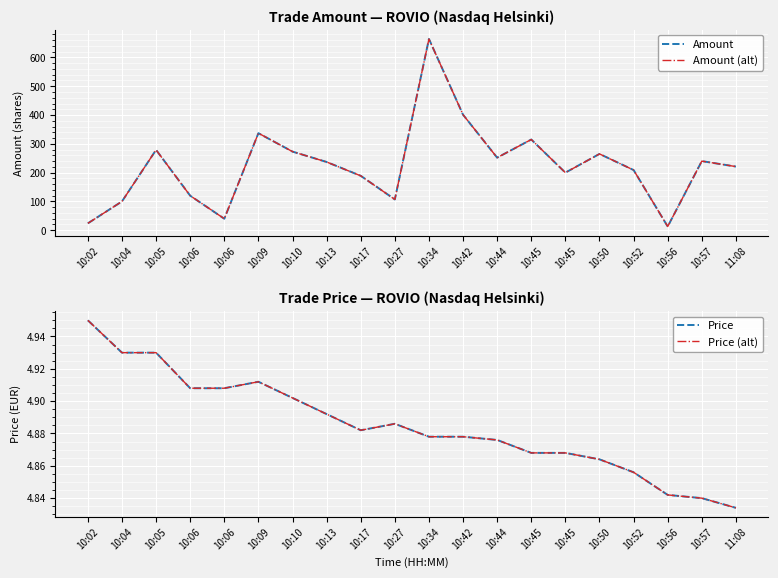

Which series has the largest total across all categories?

Amount